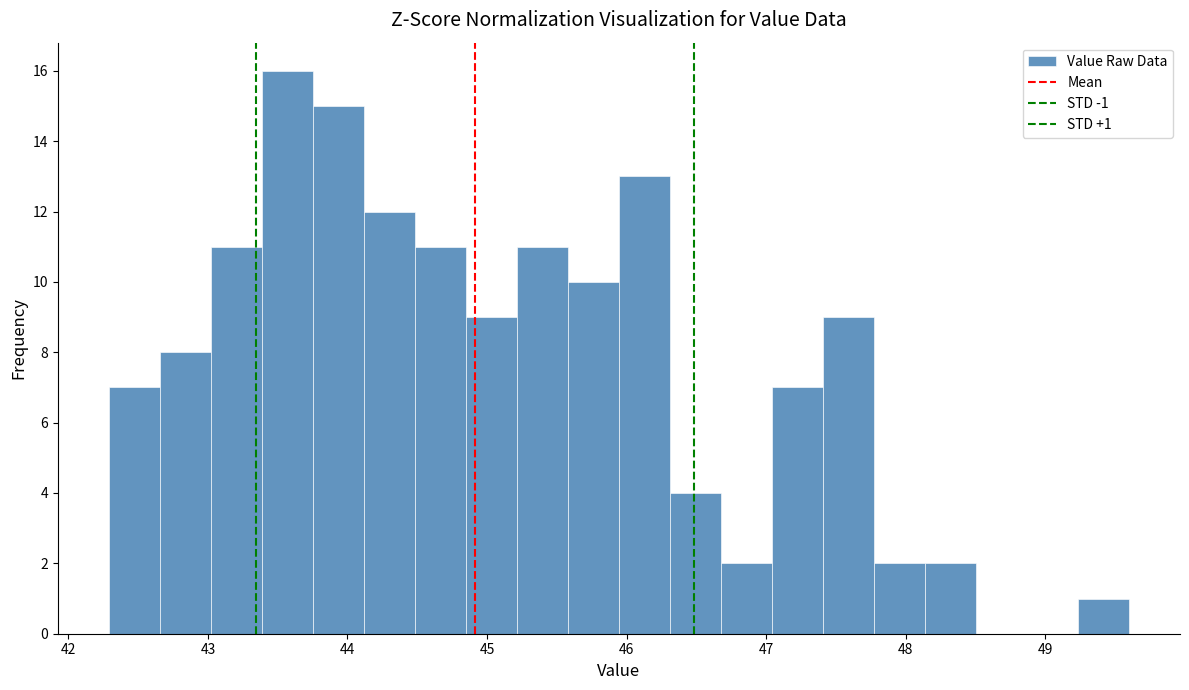

Read against the x-axis, roughly where is the centre of the tallest bar?

43.6